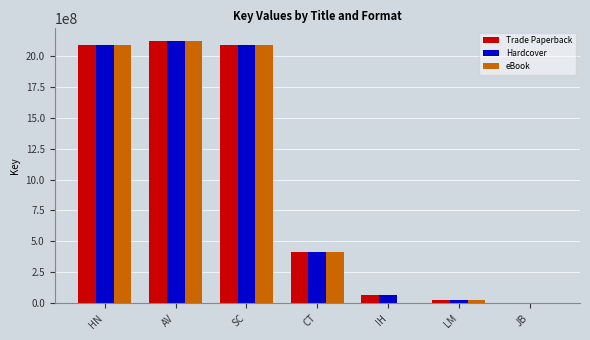

What is the highest value of the Trade Paperback series?

2117282437